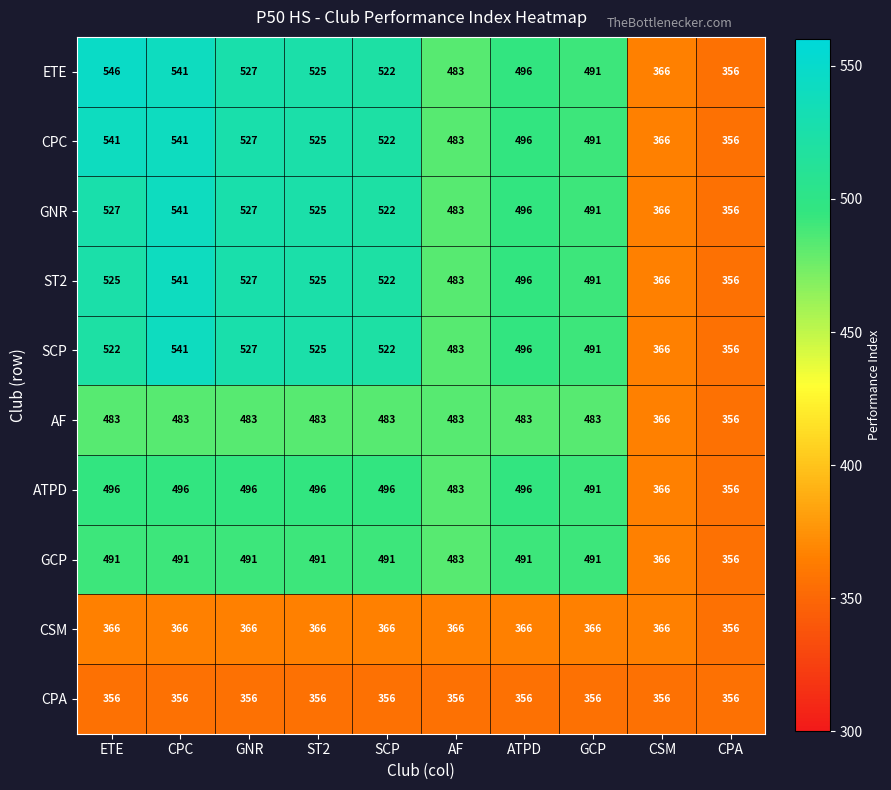

Which series has the largest range (max minus min)?

ETE